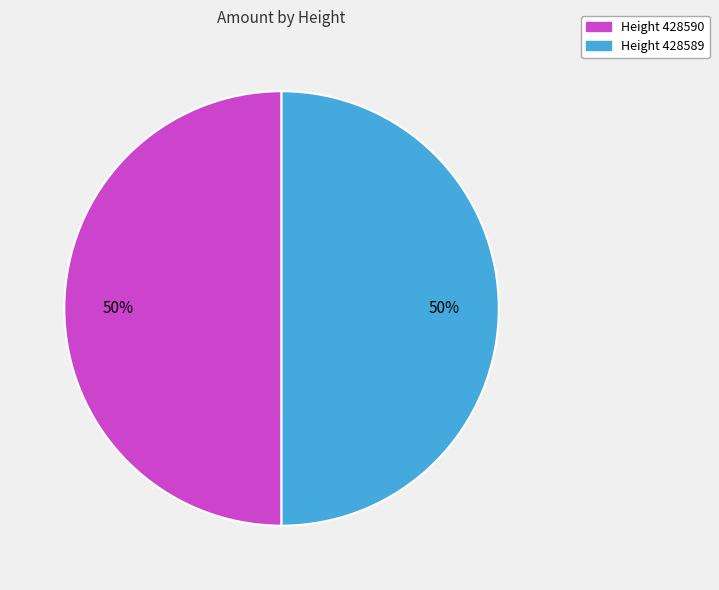

To the nearest percent, what is the average slice percentage?

50%